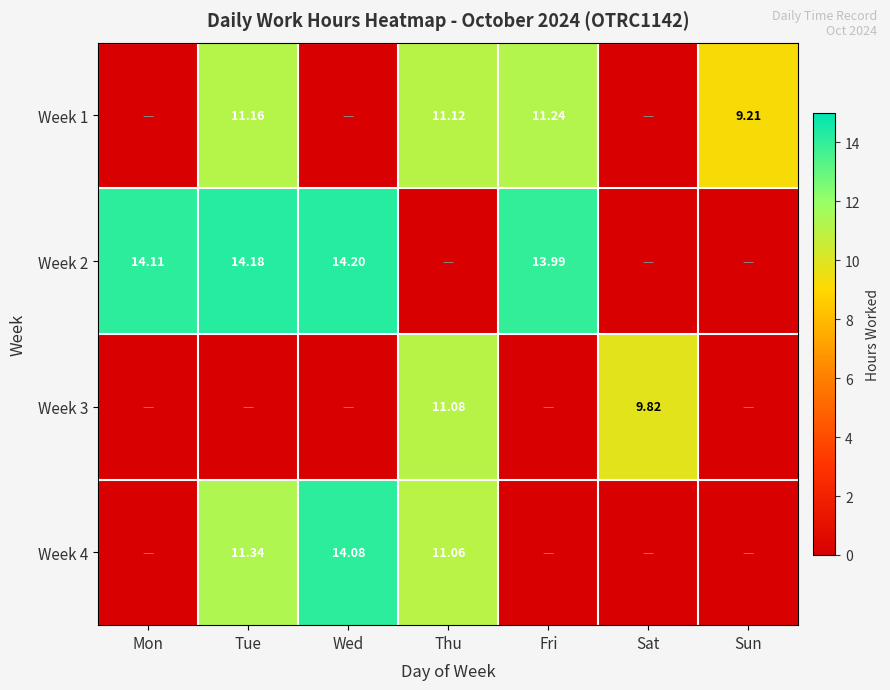

At Tue, list the series in order from largest to smallest.

Week 2, Week 4, Week 1, Week 3